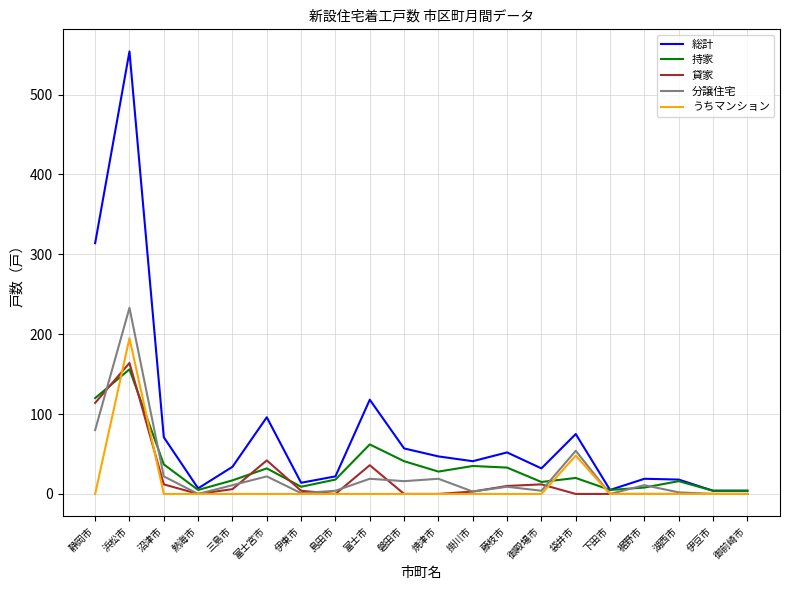

What is the total value across all series at 袋井市?

197